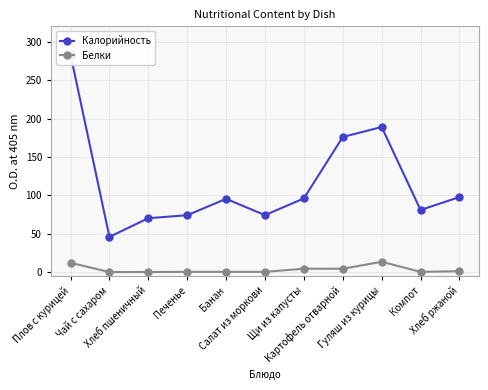

How many data points does each series have?

11